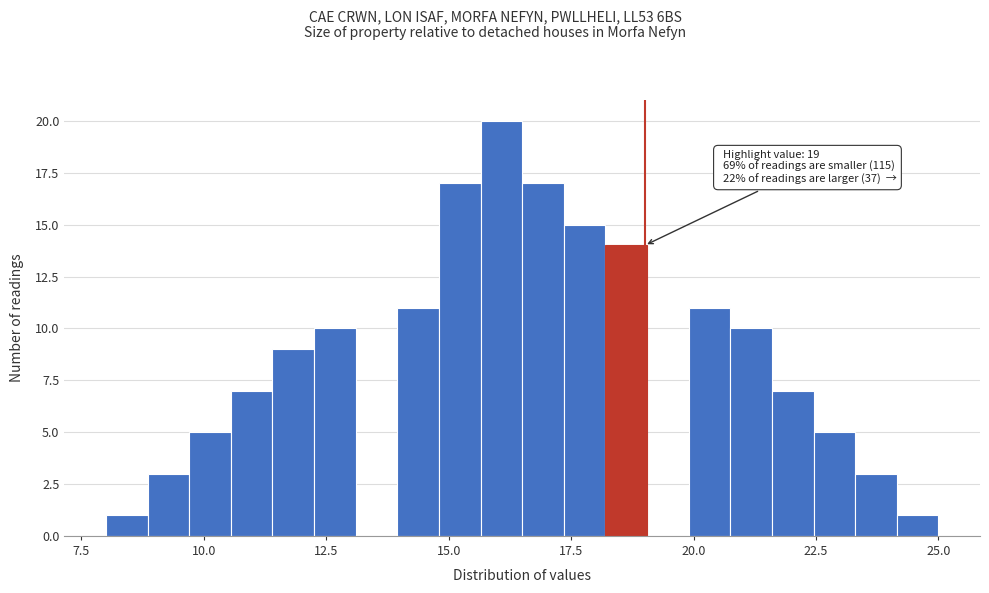

Read against the x-axis, roughly where is the centre of the tallest bar?

16.0